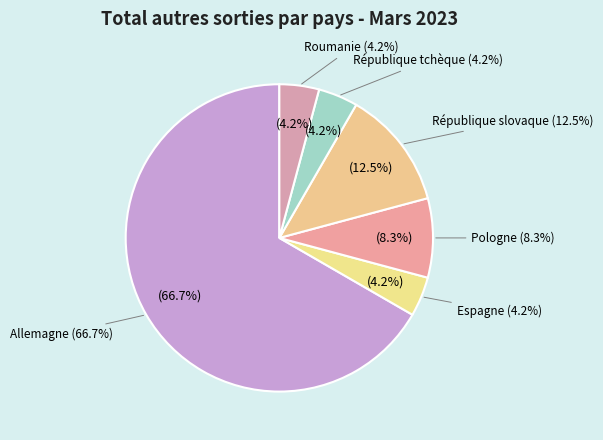

To the nearest percent, what percentage of the pie is République slovaque?

12%